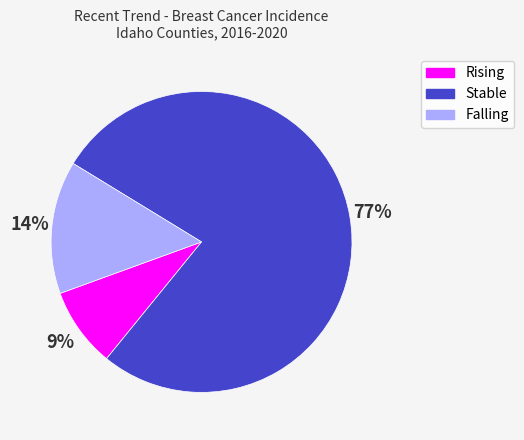

Is there any slice that represents more than half of the pie?

Yes